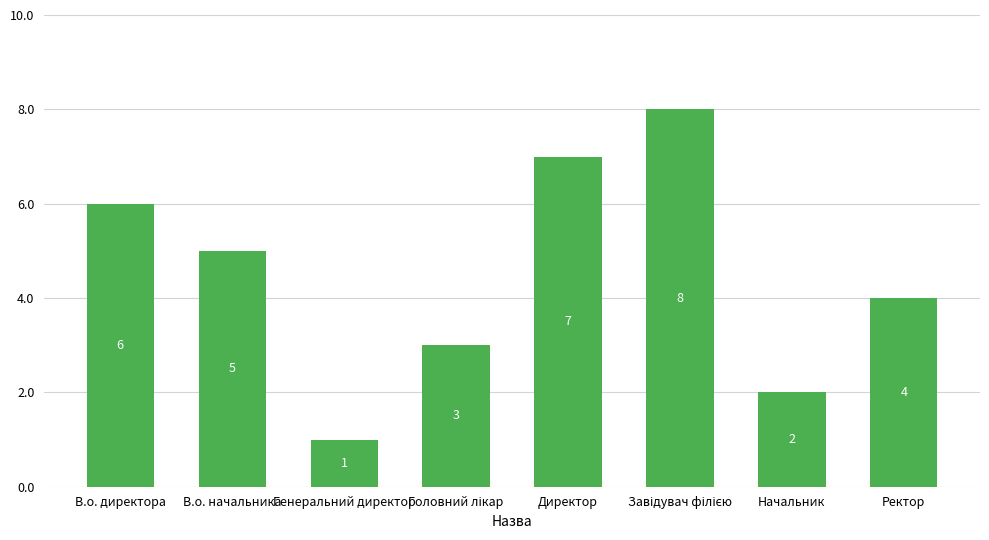

What is the label of the 5th bar from the left?

Директор